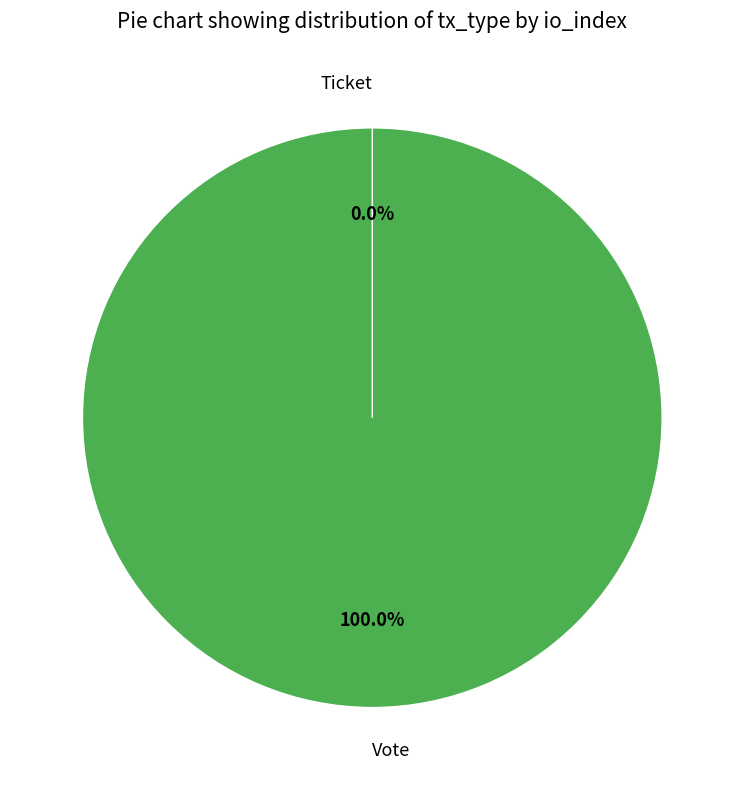

How many segments does this pie chart have?

2